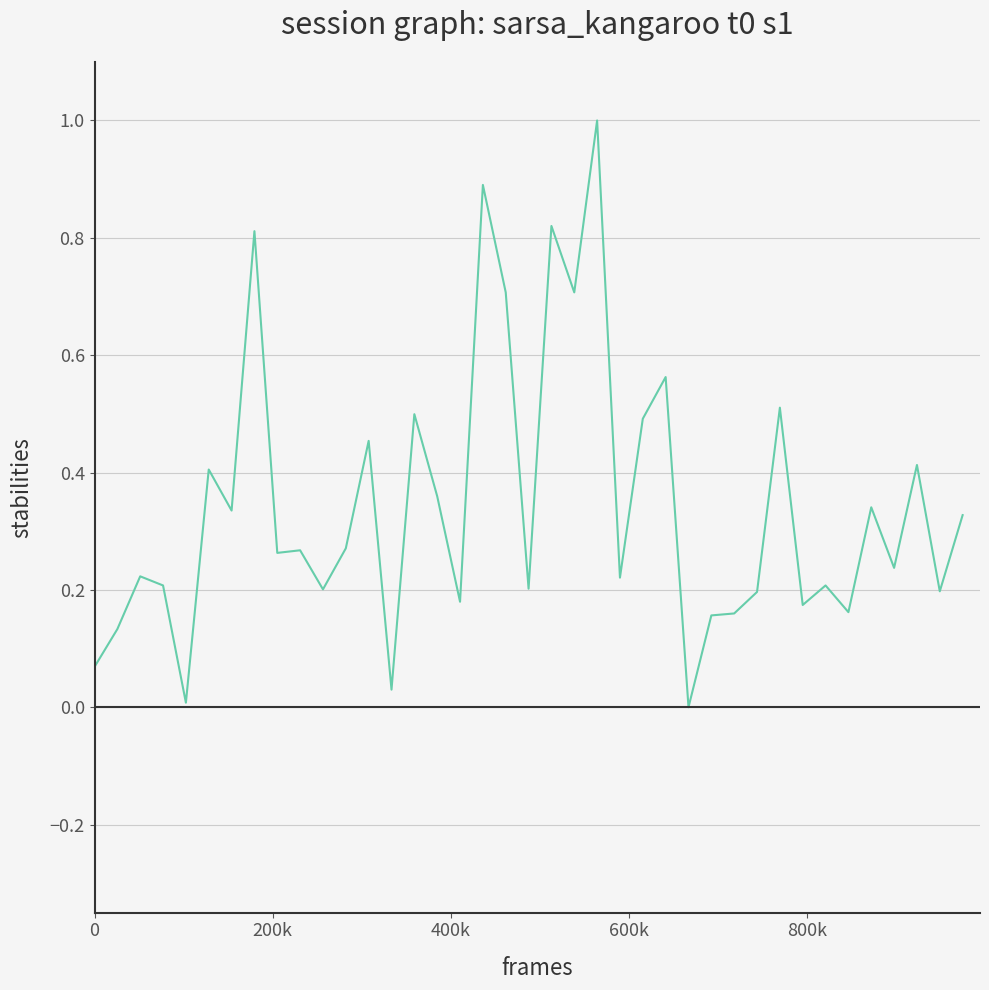

What is the difference between the maximum and minimum values?

1.0